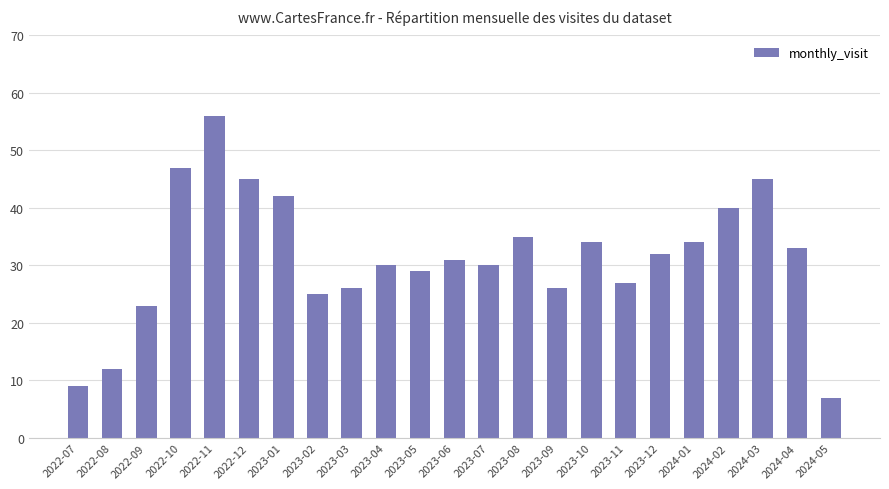

What is the label of the 16th bar from the left?

2023-10